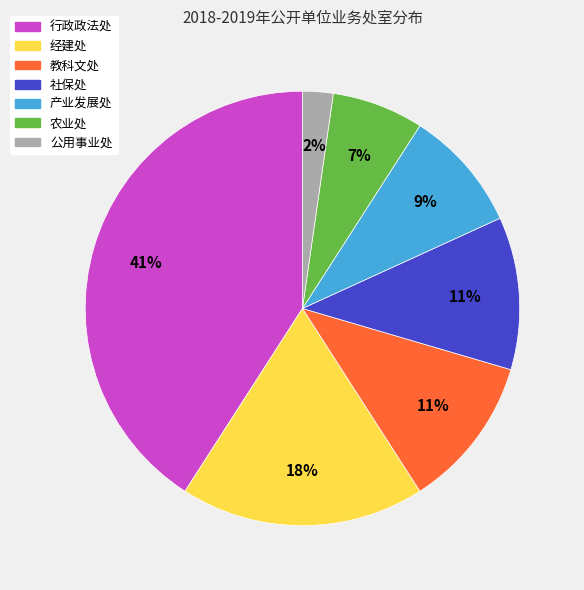

To the nearest percent, what is the difference between the largest and smallest slice percentages?

39%